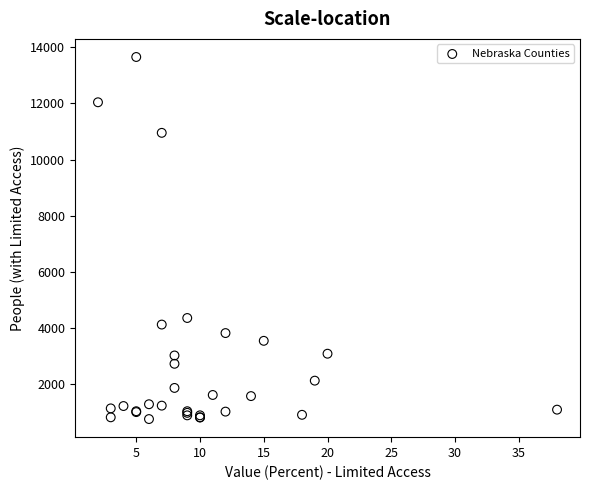

What Y value in the scatter plot is closest to 7207?

4358